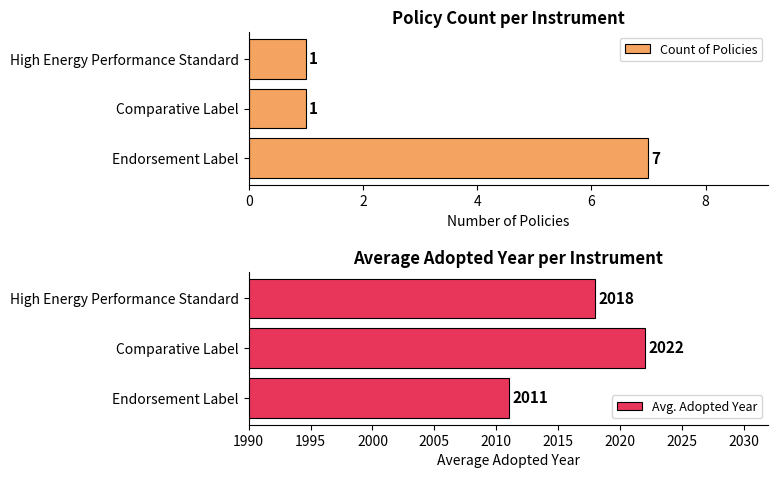

Count the number of categories in the chart.

3